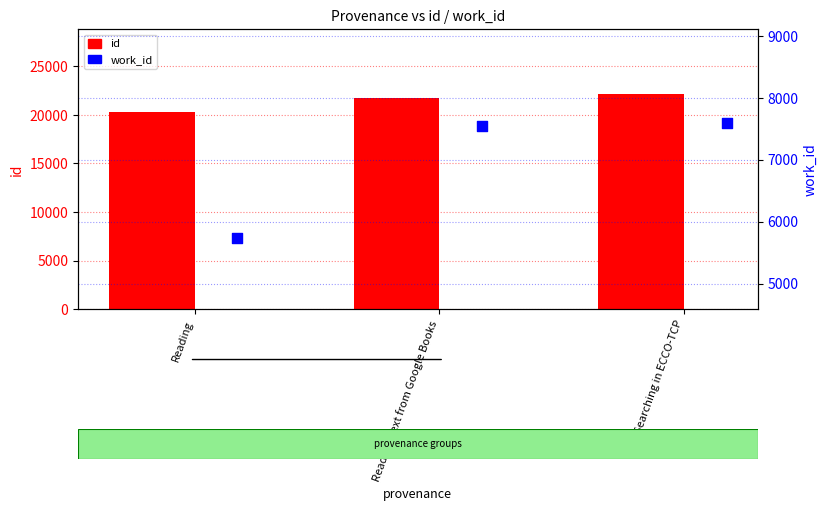

At which category is the sum across all series the highest?

Searching in ECCO-TCP